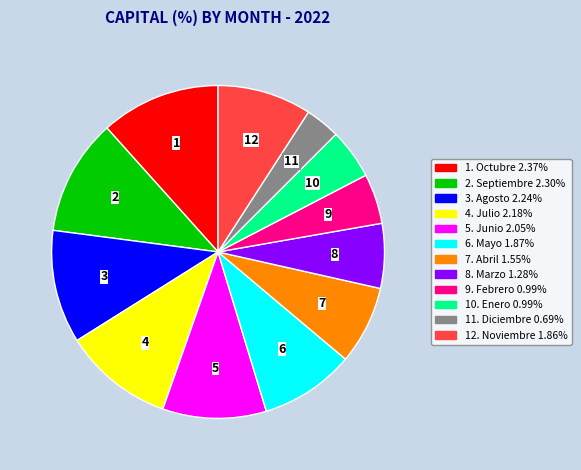

Does any single category account for the majority?

No